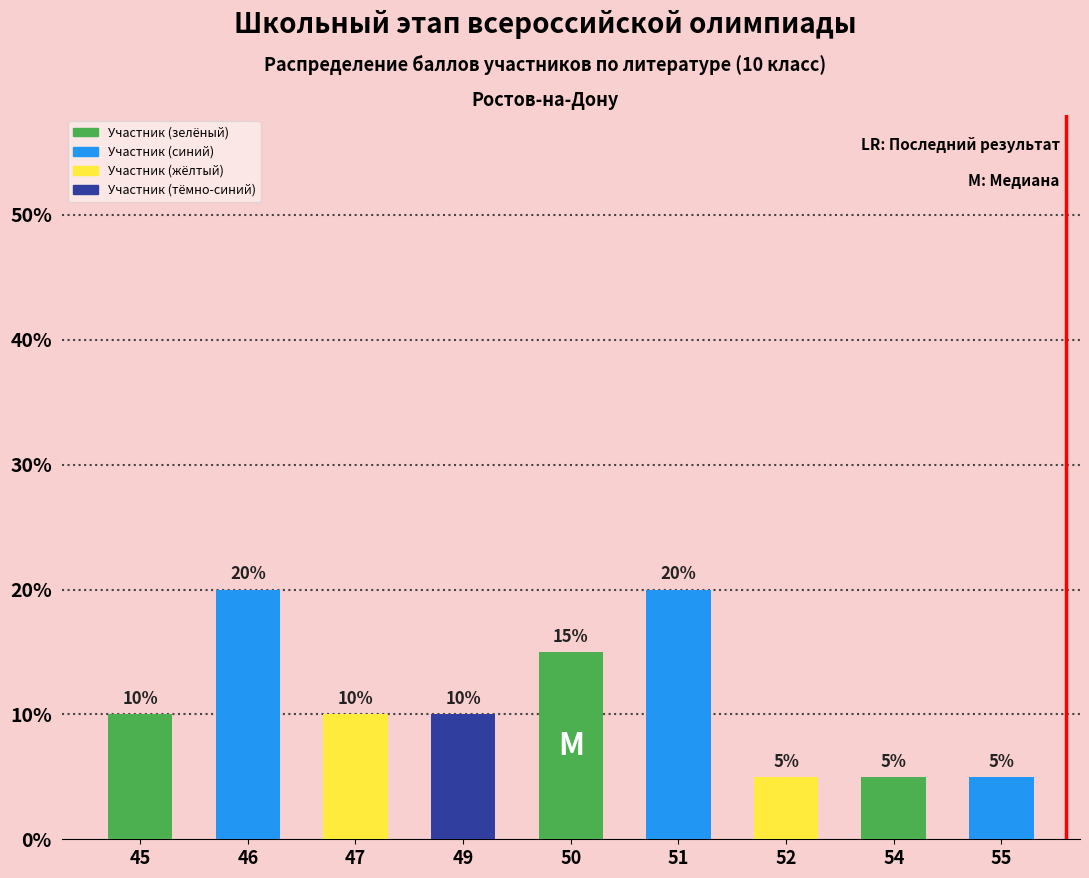

True or false: Результат (балл) has a value of 17 at Шабанова.

False